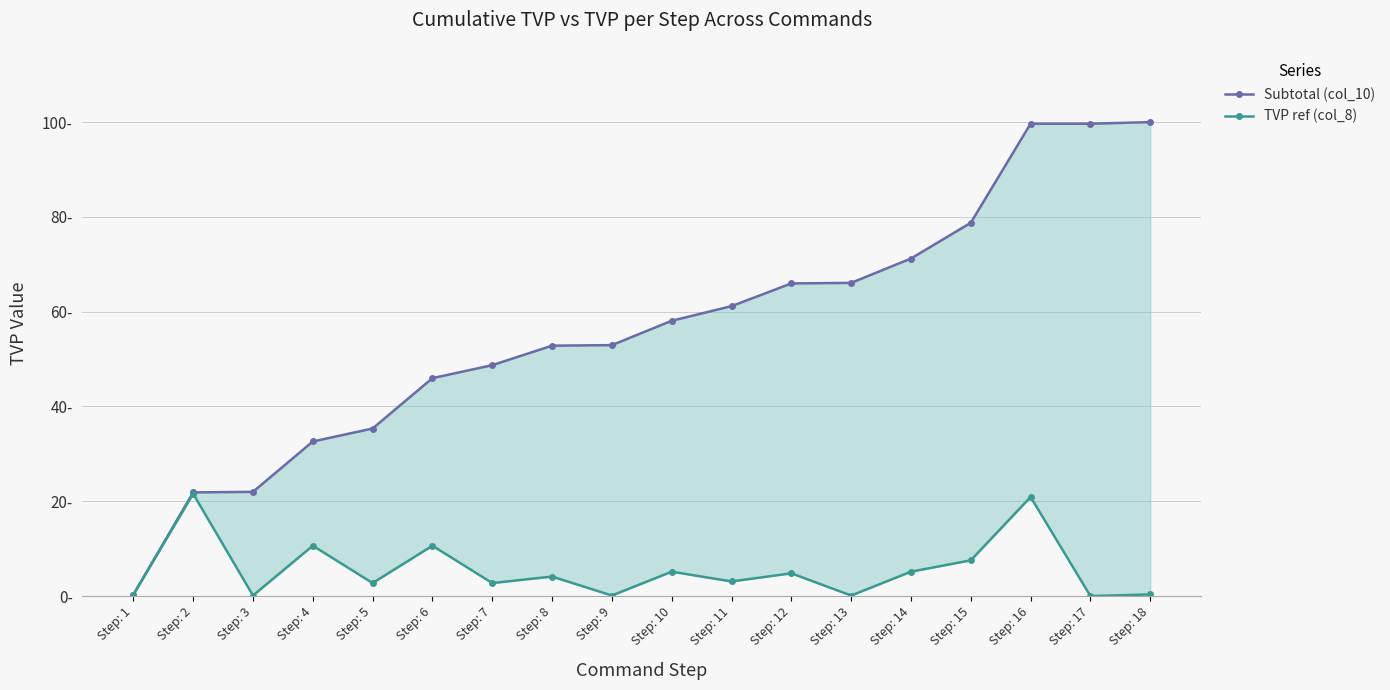

The value of TVP ref (col_8) at Step: 14 is 5.1. True or false?

True